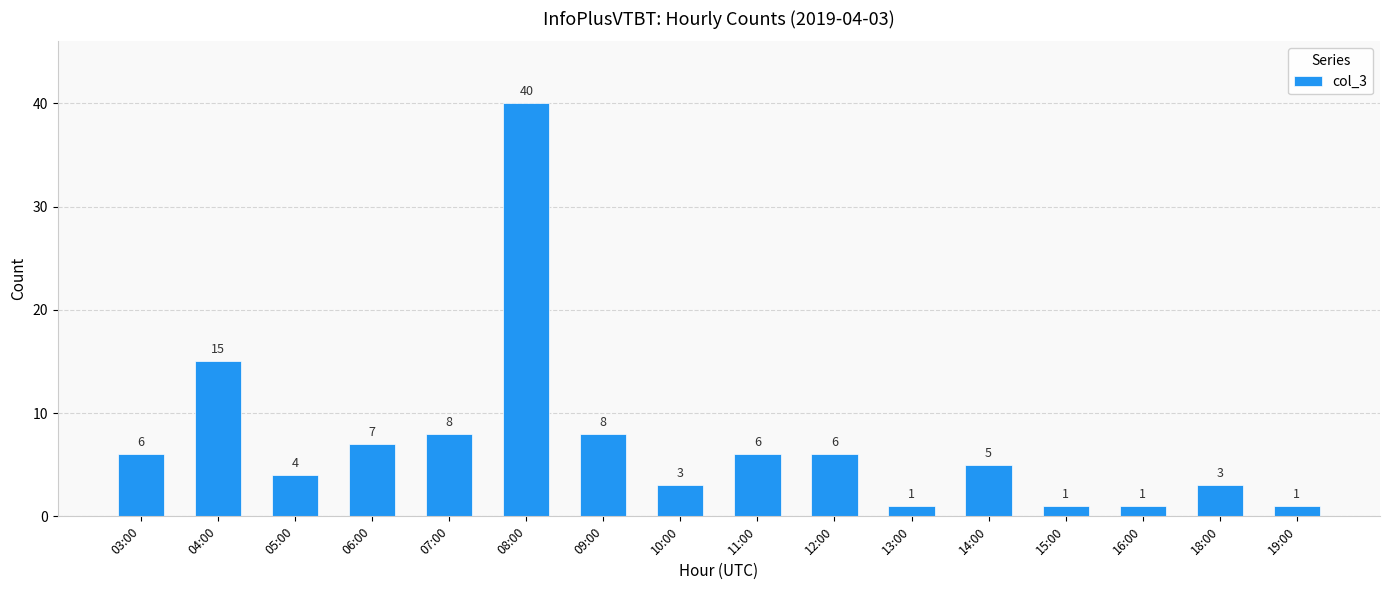

Where is the data nearest to the value 20?

04:00